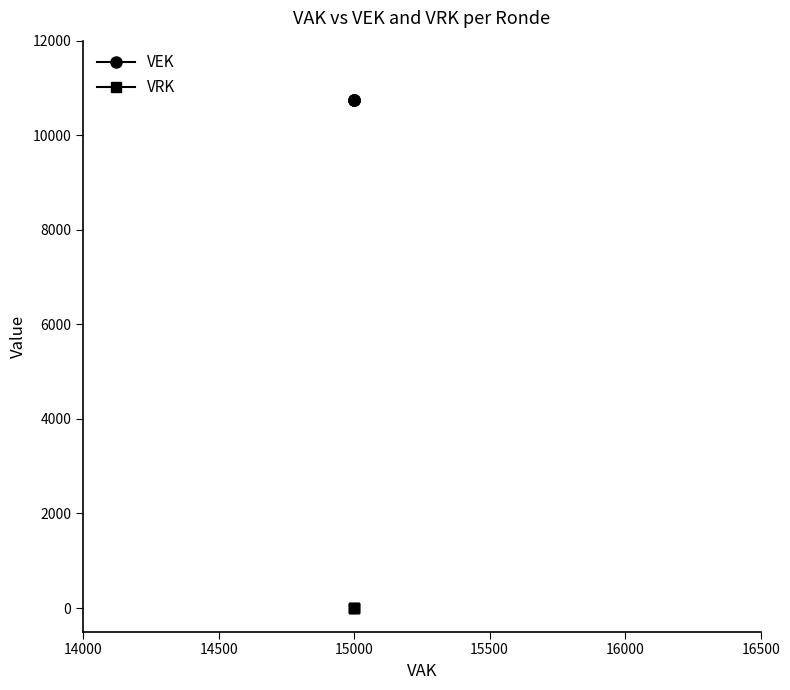

List the series in order of their overall mean, highest first.

VEK, VRK